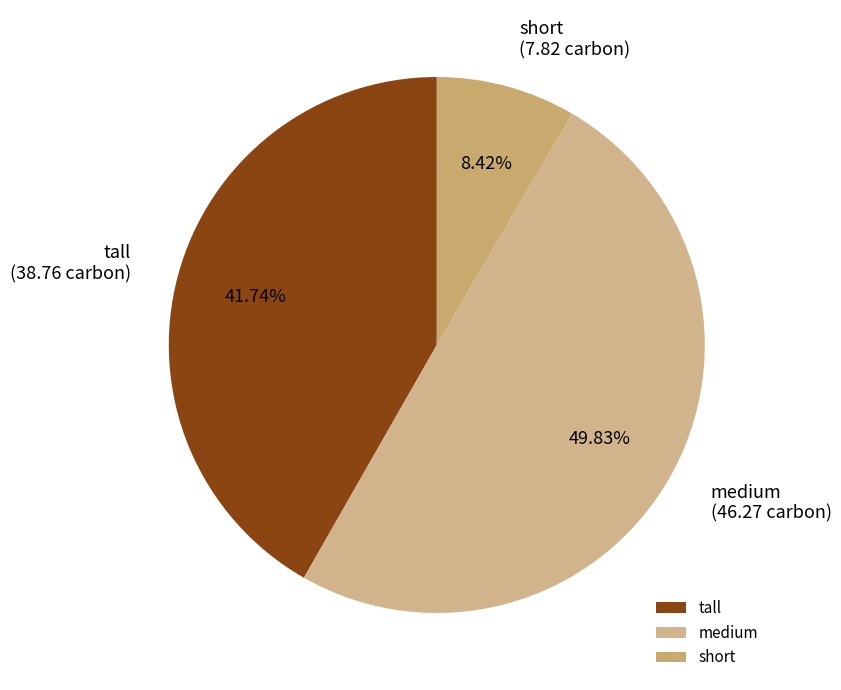

Is the sum of tall and medium greater than half?

Yes